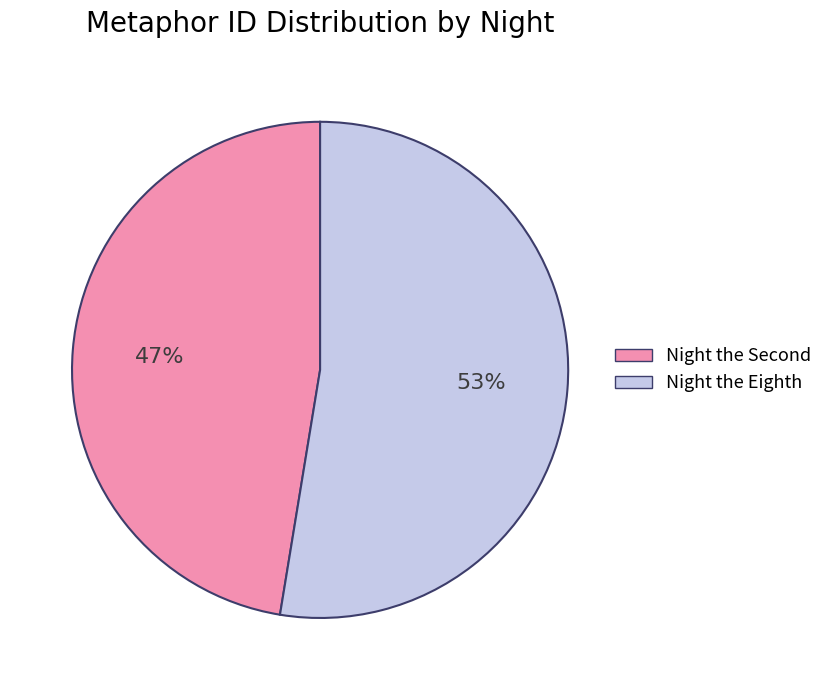

How many slices are in this pie chart?

2